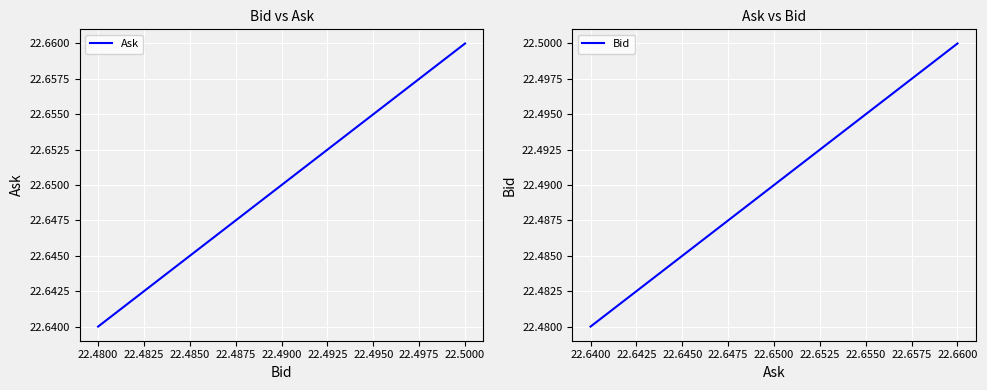

What is the total value across all series at 22.4800?

45.1